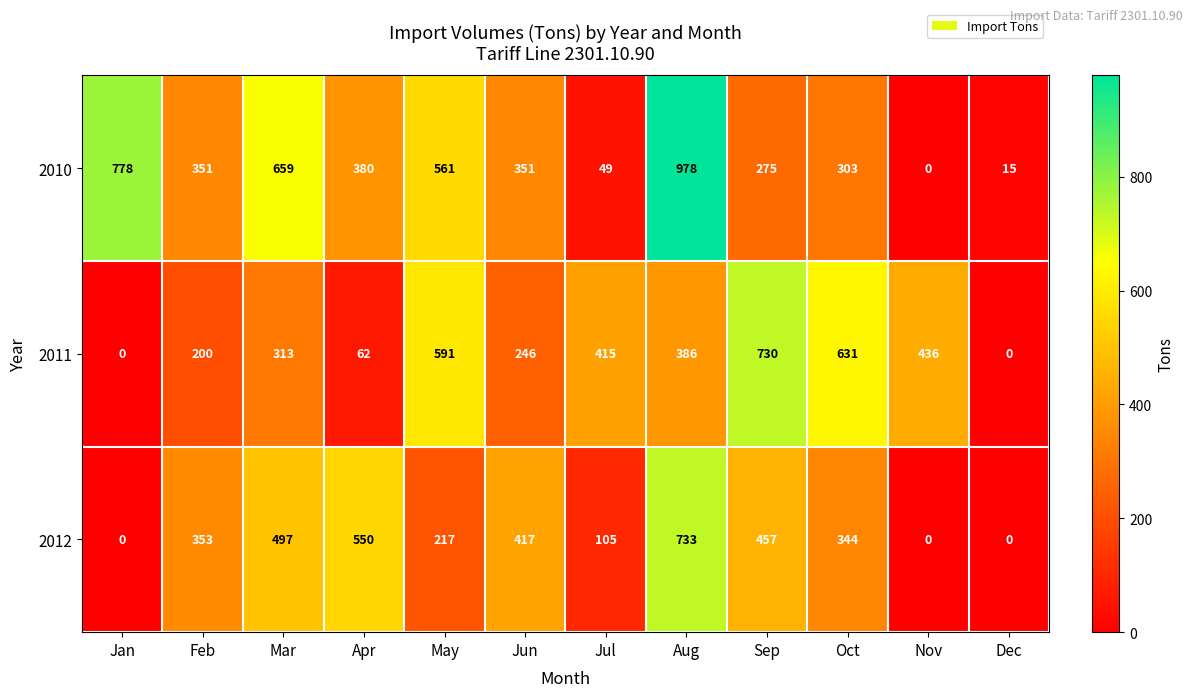

What is the spread (max minus min) of values at Jun?

171